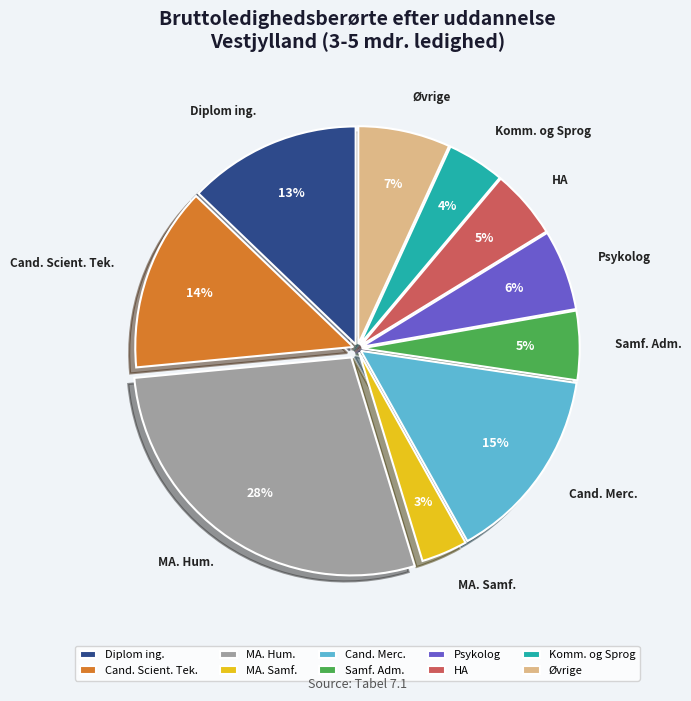

Is there a majority slice in this chart?

No